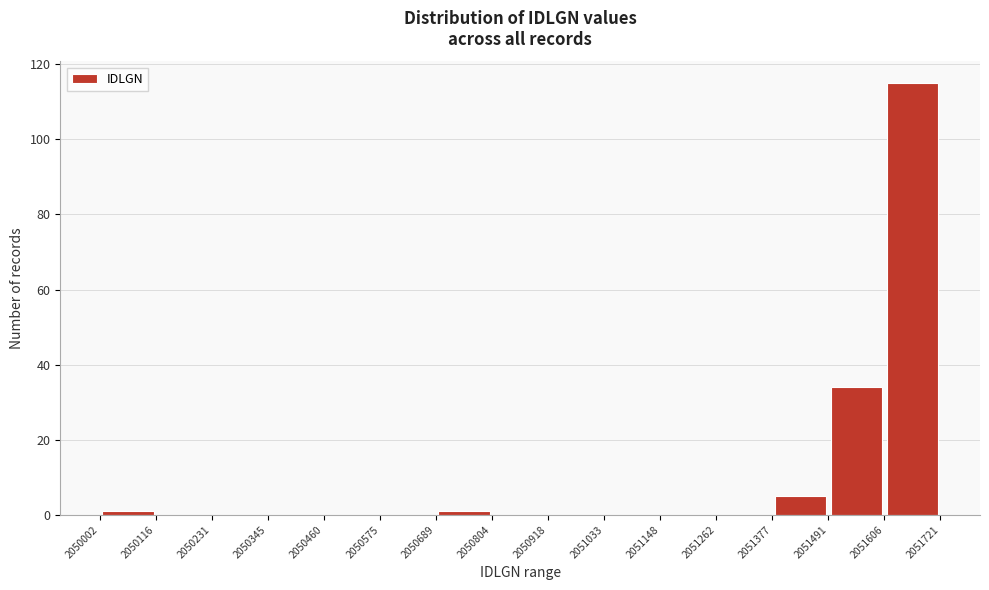

Over which range of the x-axis is the bar tallest?

2051606 to 2051721